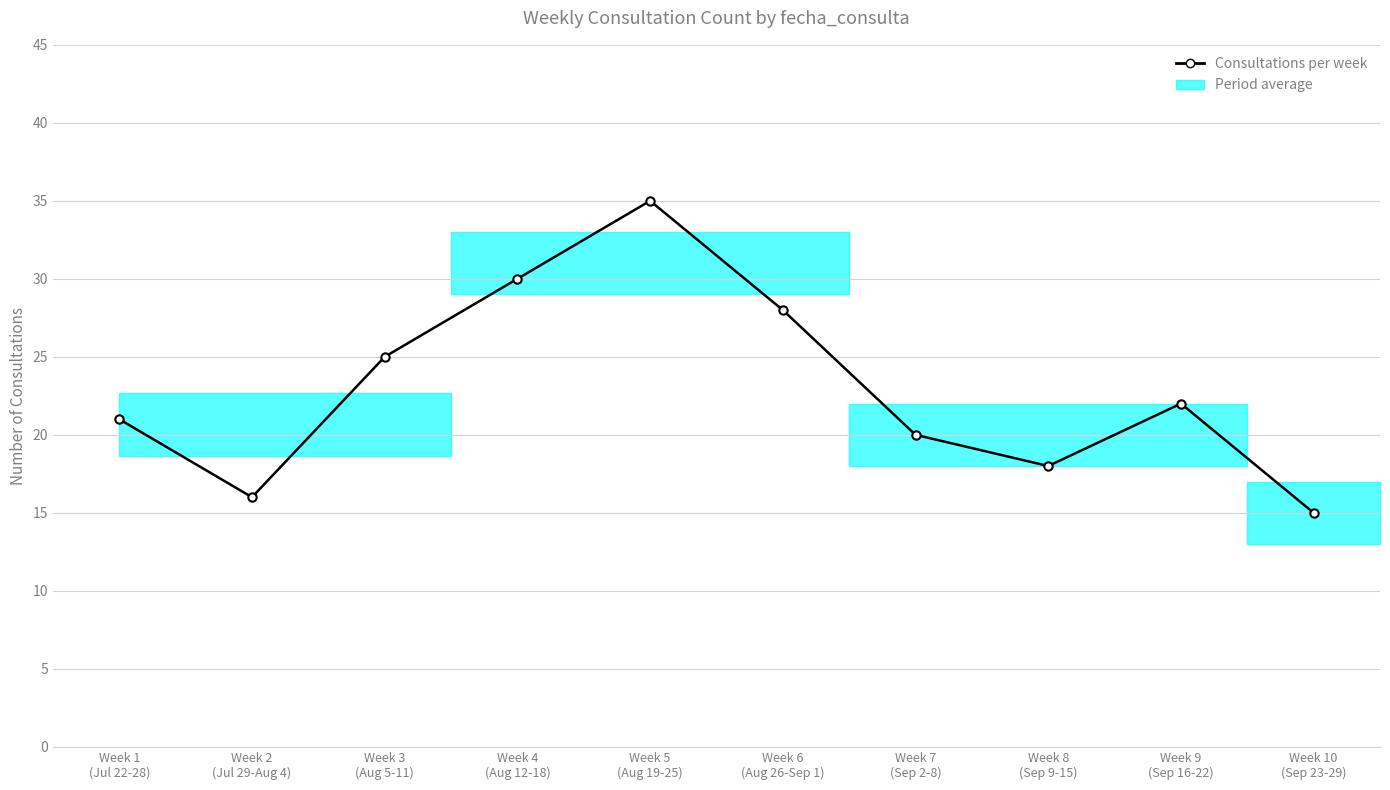

What position from the right is Week 8
(Sep 9-15)?

3